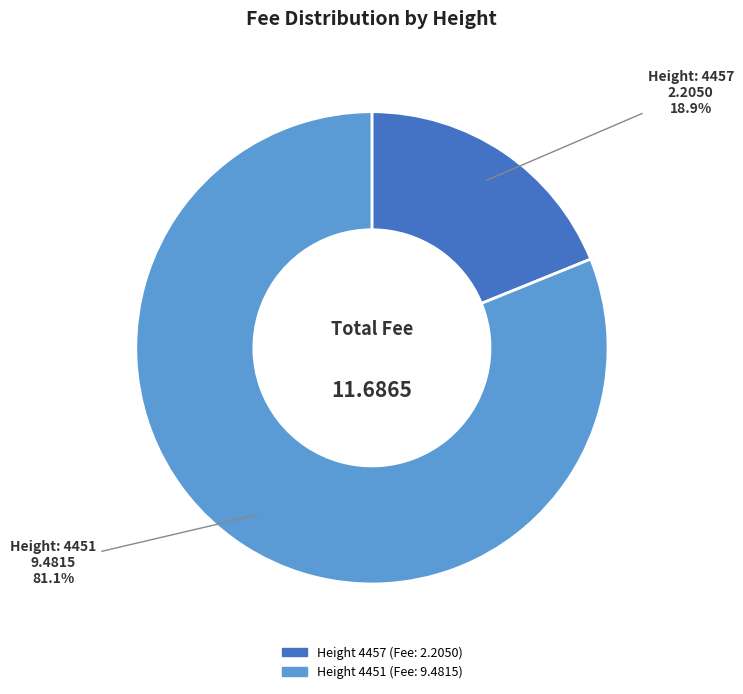

Does any single category account for the majority?

Yes